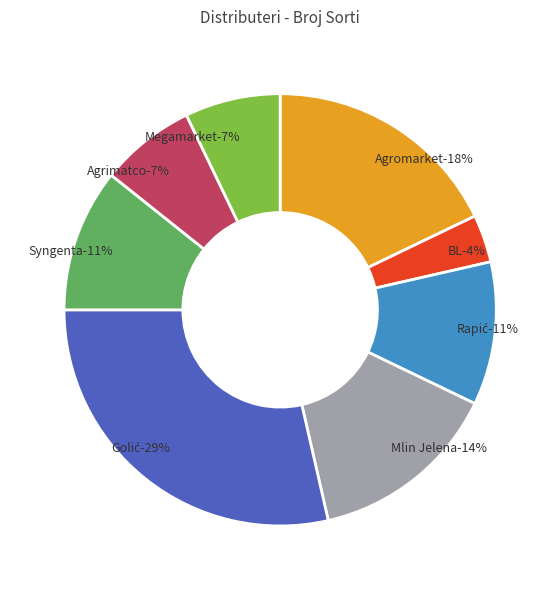

Rank the categories by value from highest to lowest.

Golić, Agromarket, Mlin Jelena, Rapić, Syngenta, Agrimatco, Megamarket, BL